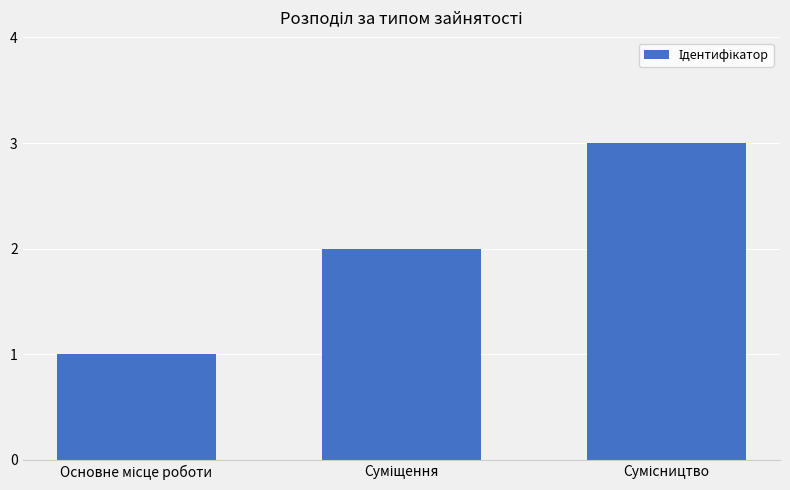

What is the maximum value shown in the chart?

3